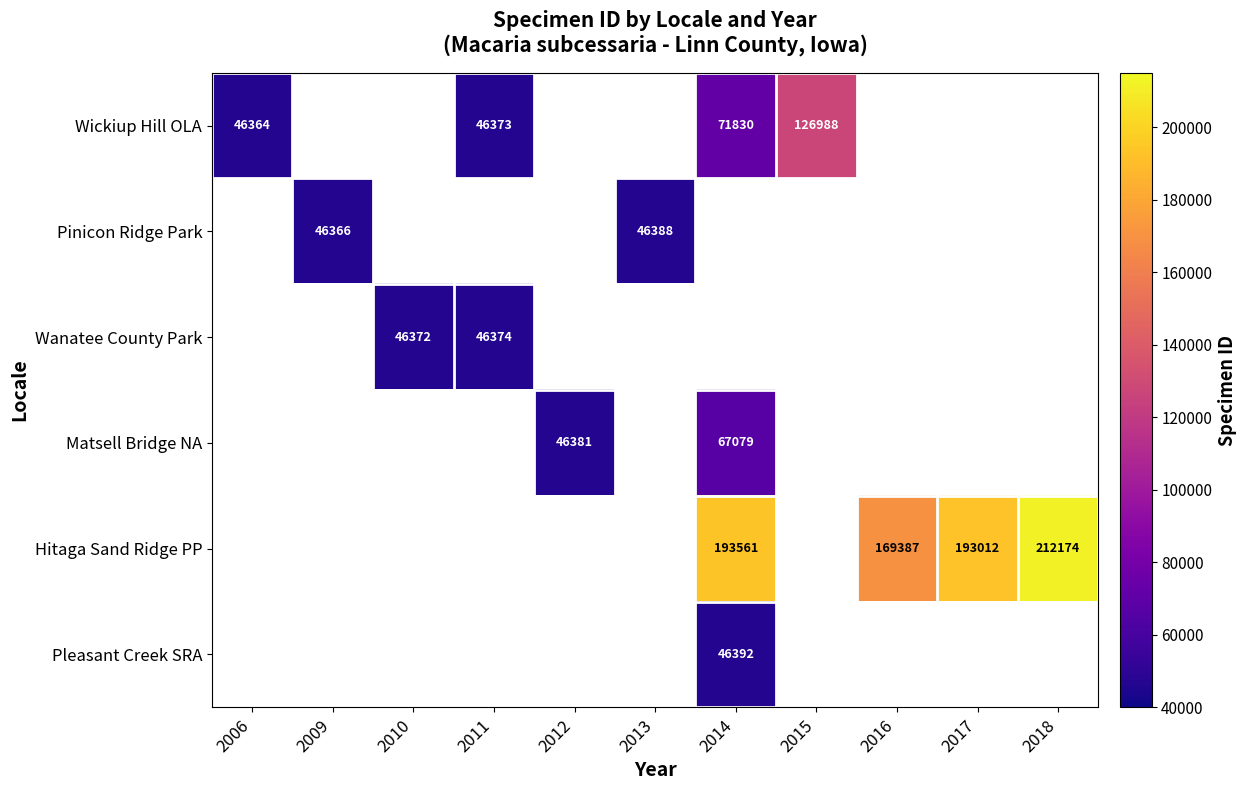

List the labels in order of Pleasant Creek SRA value, smallest first.

2006, 2009, 2010, 2011, 2012, 2013, 2014, 2015, 2016, 2017, 2018